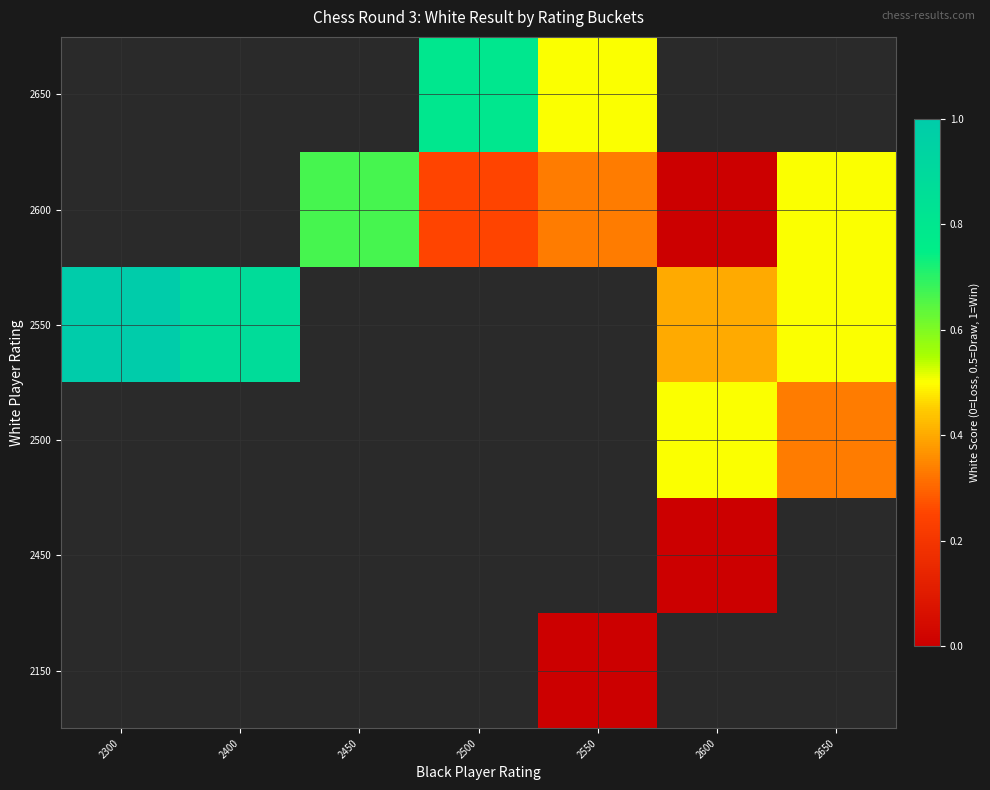

How many categories are shown in the chart?

7